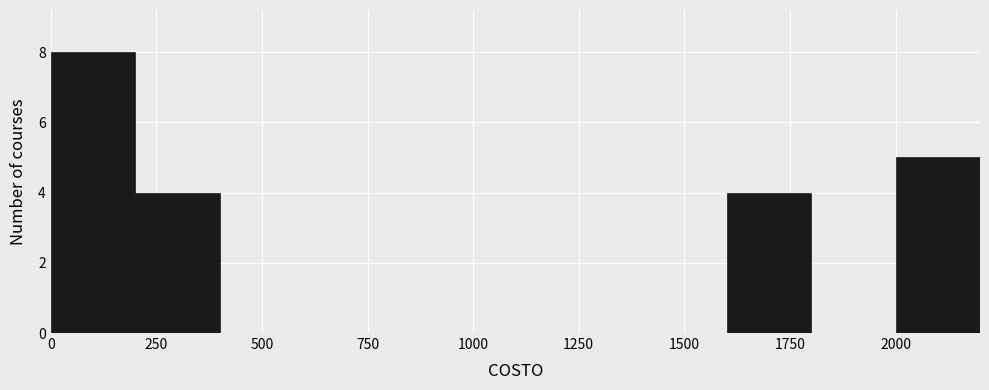

Reading left to right, list every bar in this chart as the range it spans on the x-axis followed by its height. The values are not printed on the chart, so give them approximately, as read against the axis.

0 to 200: 8
200 to 400: 4
400 to 600: 0
600 to 800: 0
800 to 1000: 0
1000 to 1200: 0
1200 to 1400: 0
1400 to 1600: 0
1600 to 1800: 4
1800 to 2000: 0
2000 to 2200: 5